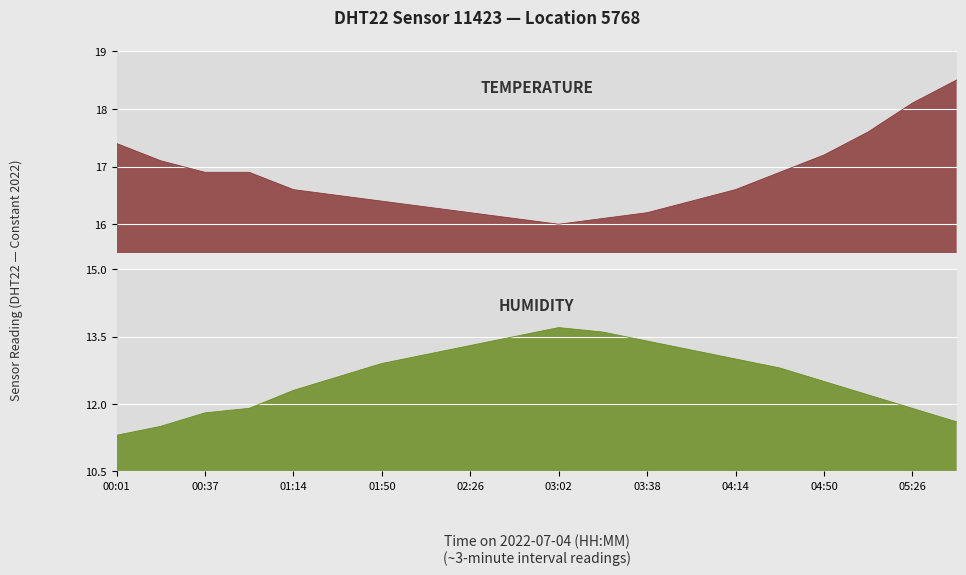

Reading right to left, what are all the values shown in this chart?

temperature: 18.5	18.1	17.6	17.2	16.9	16.6	16.4	16.2	16.1	16.0	16.1	16.2	16.3	16.4	16.5	16.6	16.9	16.9	17.1	17.4
humidity: 11.6	11.9	12.2	12.5	12.8	13.0	13.2	13.4	13.6	13.7	13.5	13.3	13.1	12.9	12.6	12.3	11.9	11.8	11.5	11.3